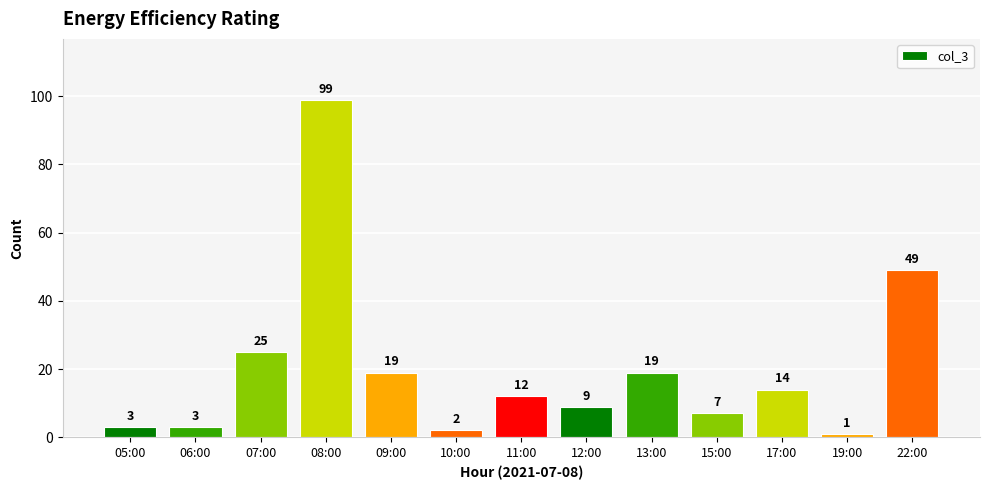

The chart shows a value of 7 at 15:00. True or false?

True